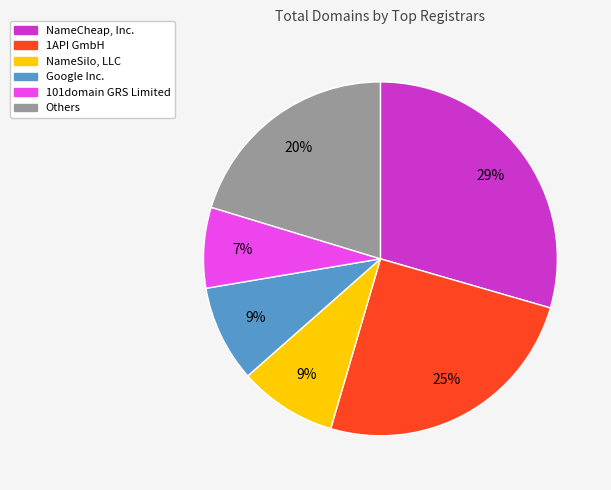

True or false: Others accounts for 20% of the total.

True